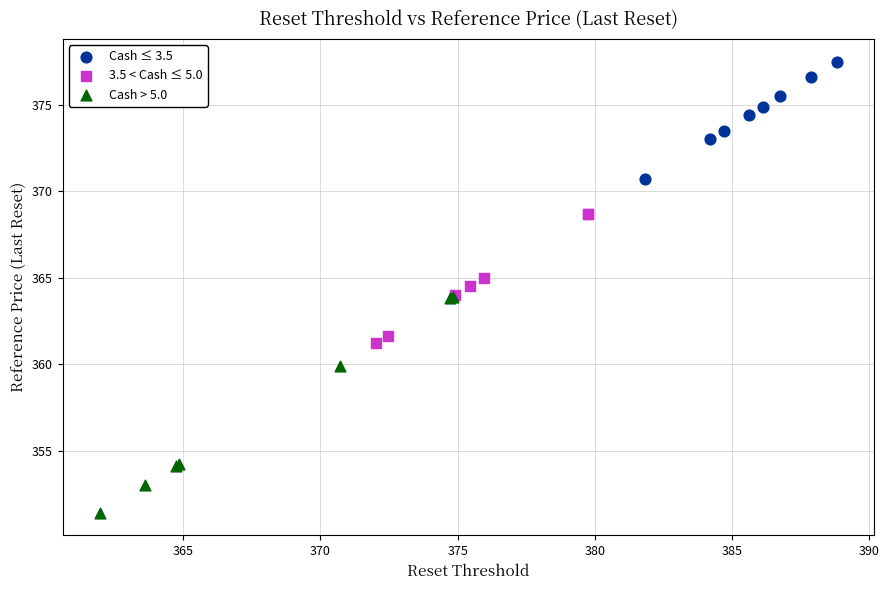

Which series reaches the minimum Y coordinate?

Cash > 5.0